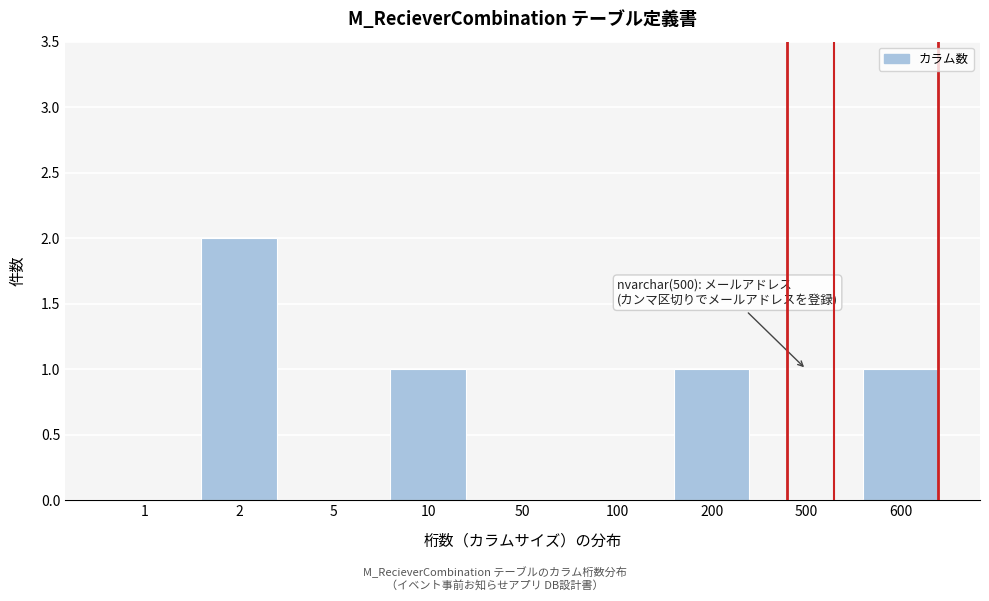

Reading left to right, transcribe all the data shown in this chart.

1=0	2=2	5=0	10=1	50=0	100=0	200=1	500=0	600=1